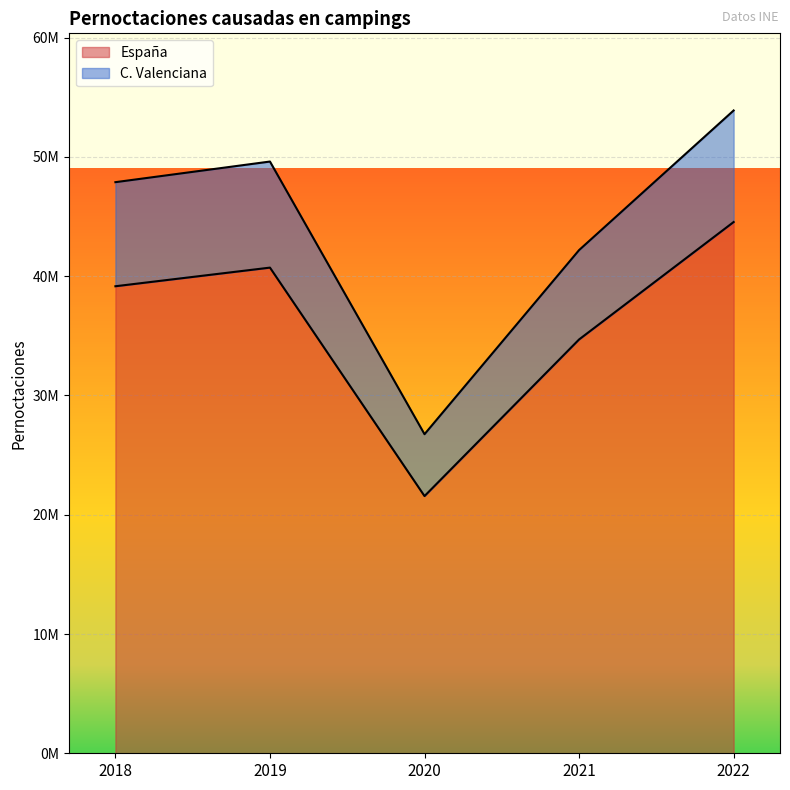

In España, how many points are higher than both neighbors (excluding endpoints)?

1